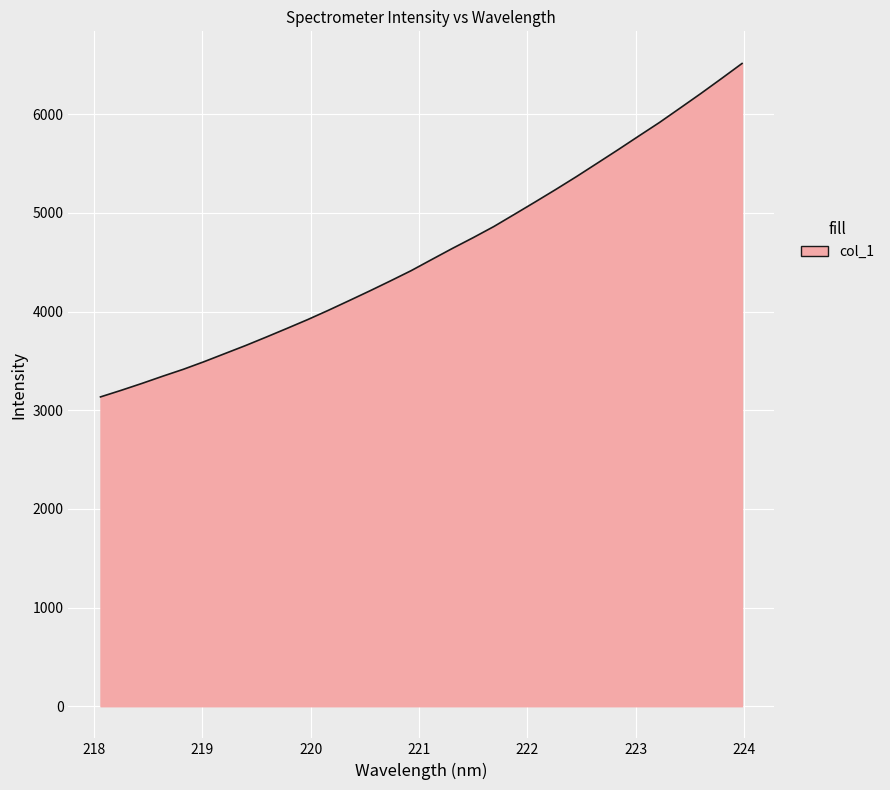

What is the smallest value displayed?

3135.2